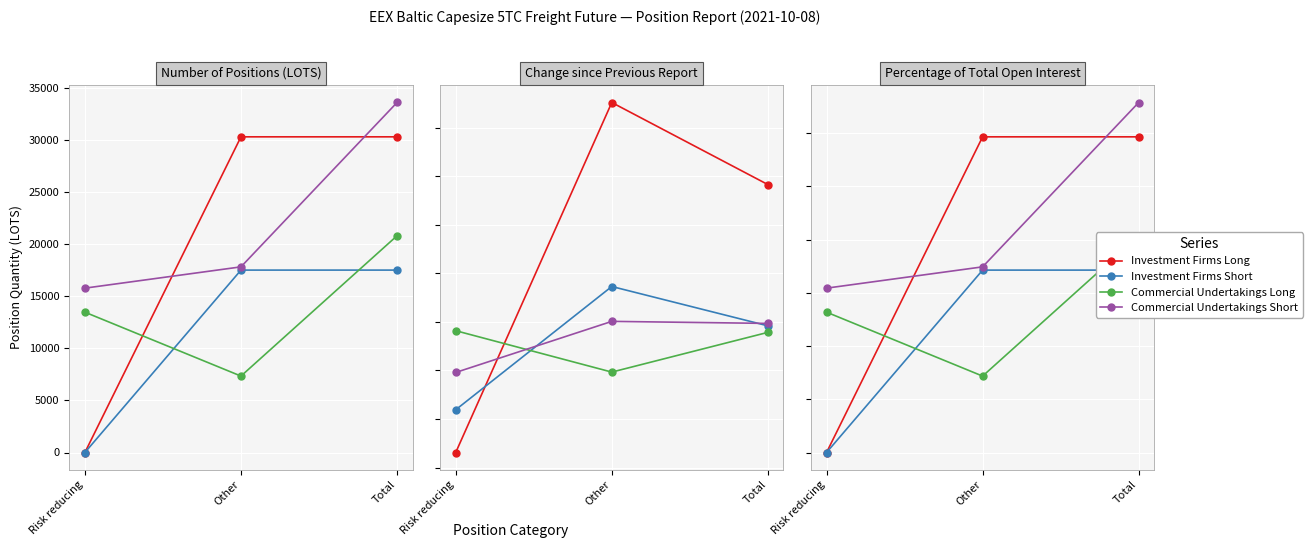

The value of Commercial Undertakings Long at Other is 14.3. True or false?

True